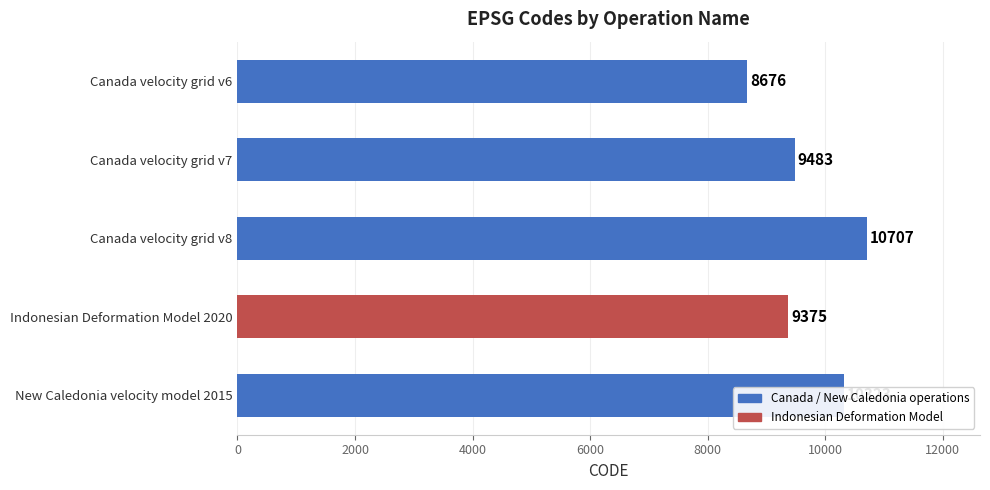

How many distinct data groups are displayed?

1